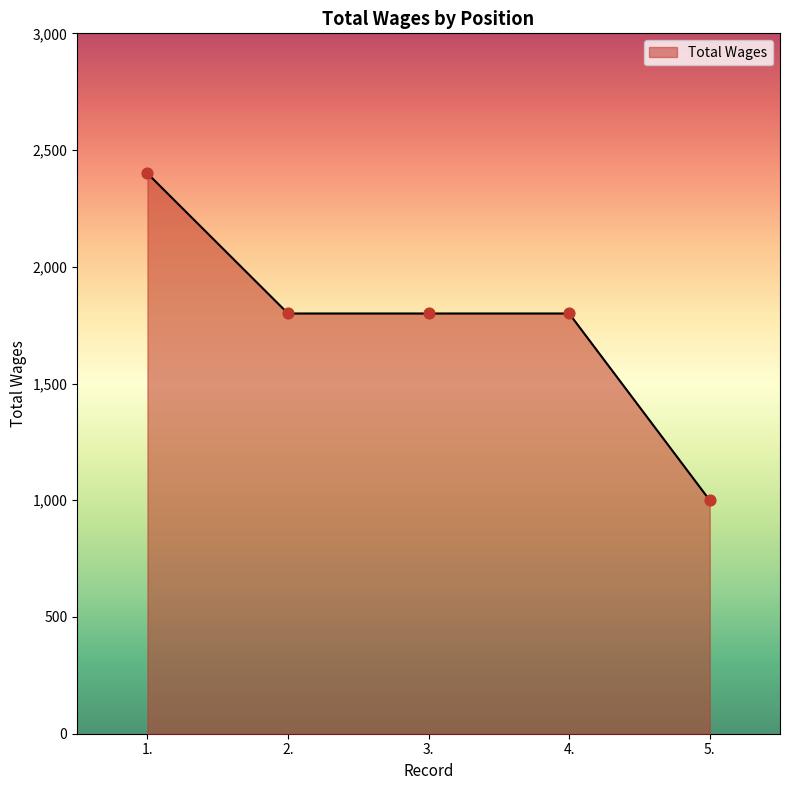

What is the change in value from 3. to 5.?

-800